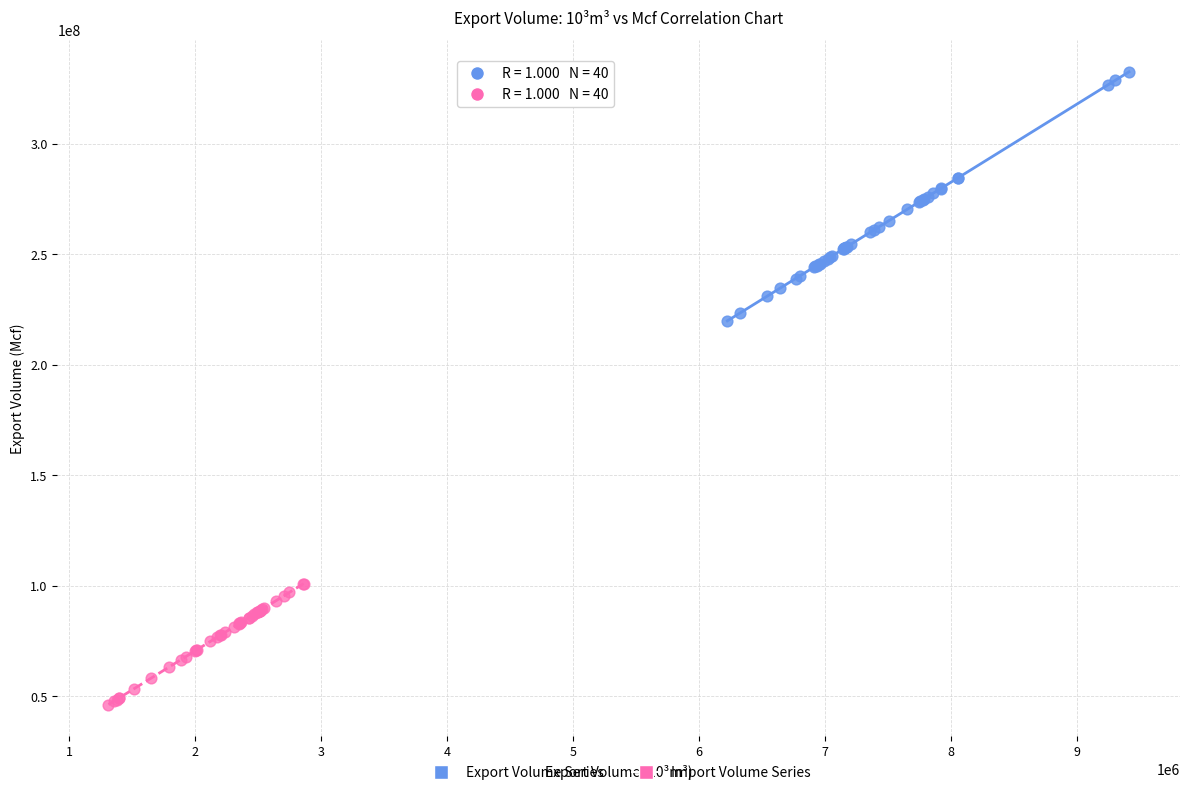

What are all the series names shown in the legend?

Export Volume Series, Import Volume Series